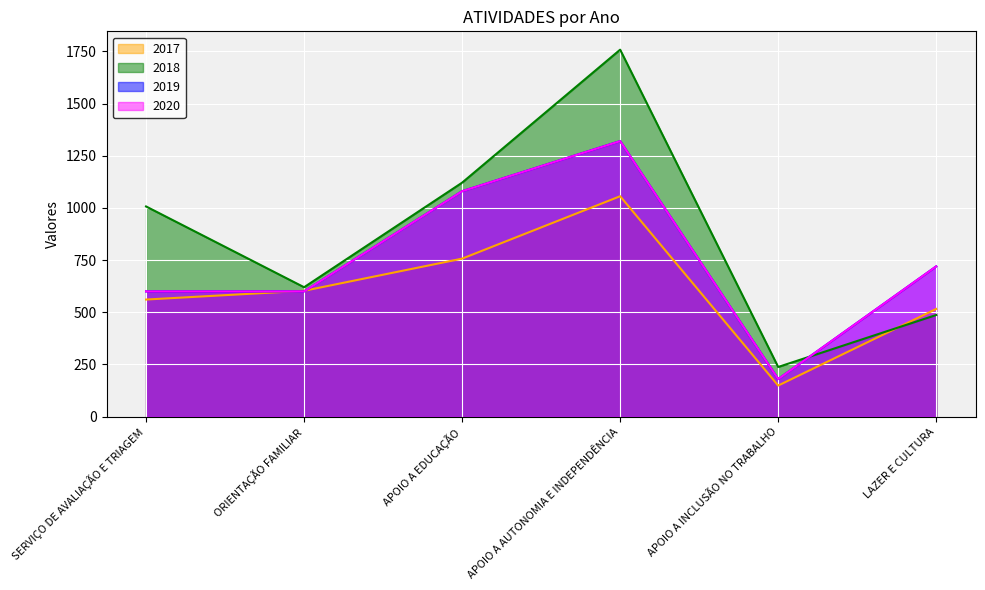

Is it true that 2017 equals 1185 at APOIO A EDUCAÇÃO?

False